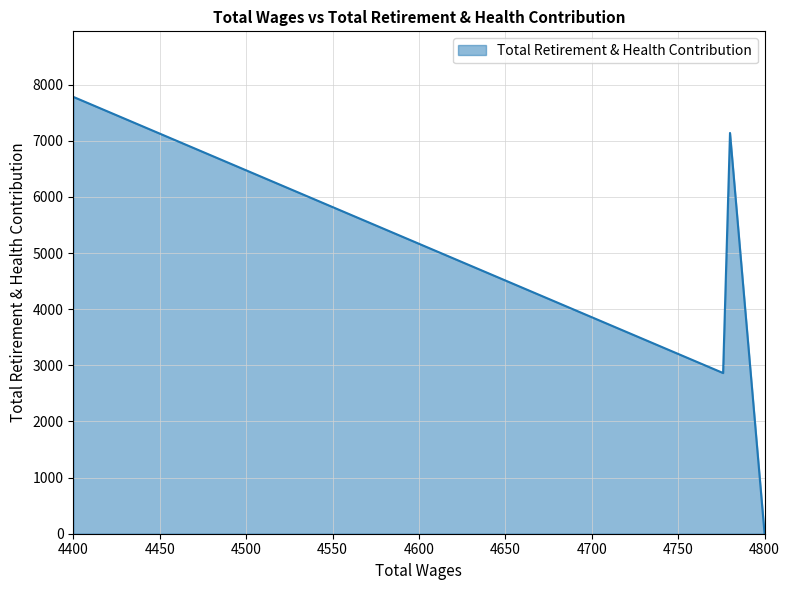

Which category has the highest value across all series?

4400.0